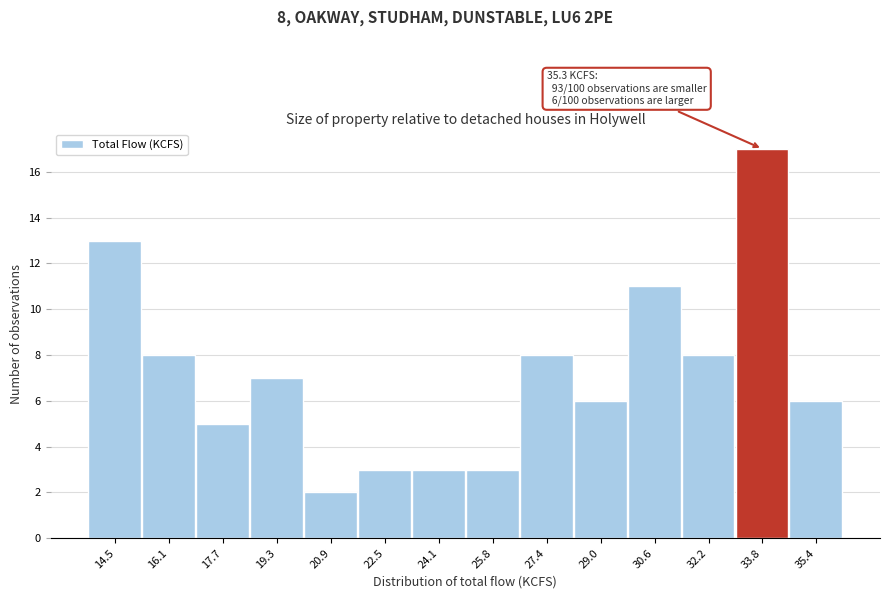

Reading left to right, transcribe all the data shown in this chart.

13	8	5	7	2	3	3	3	8	6	11	8	17	6